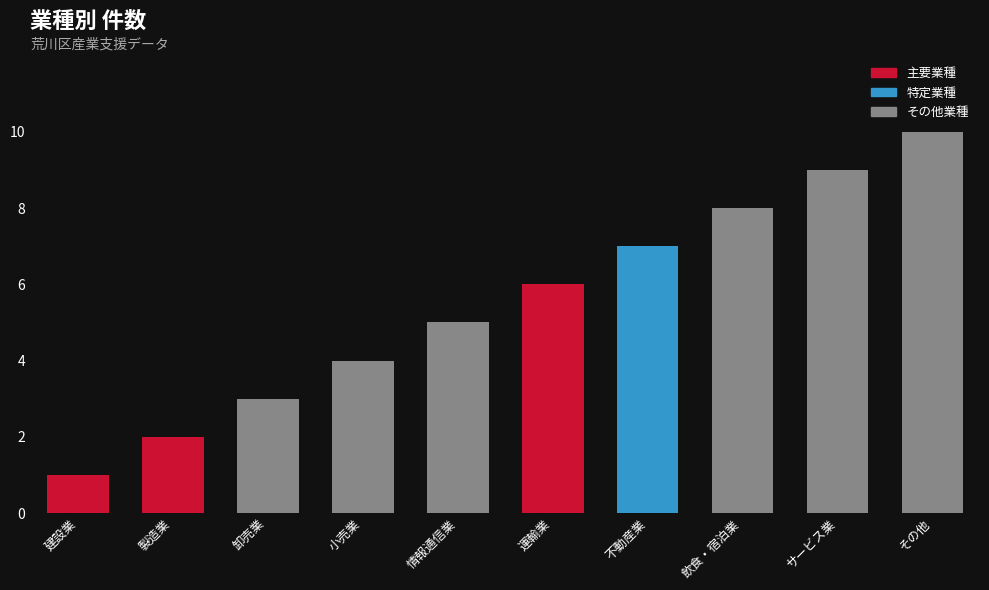

Reading left to right, what are all the values shown in this chart?

1	2	3	4	5	6	7	8	9	10